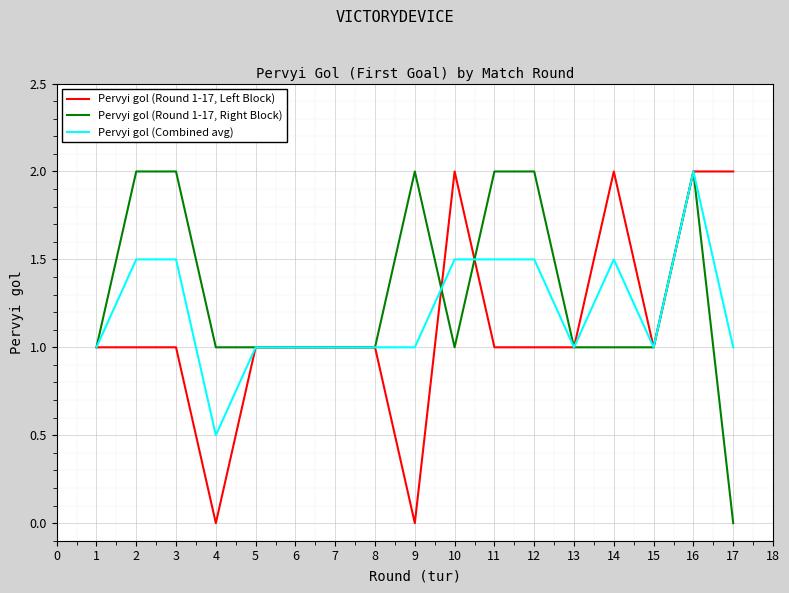

The Pervyi gol (Round 1-17, Right Block) series shows 3.5 at 16. True or false?

False